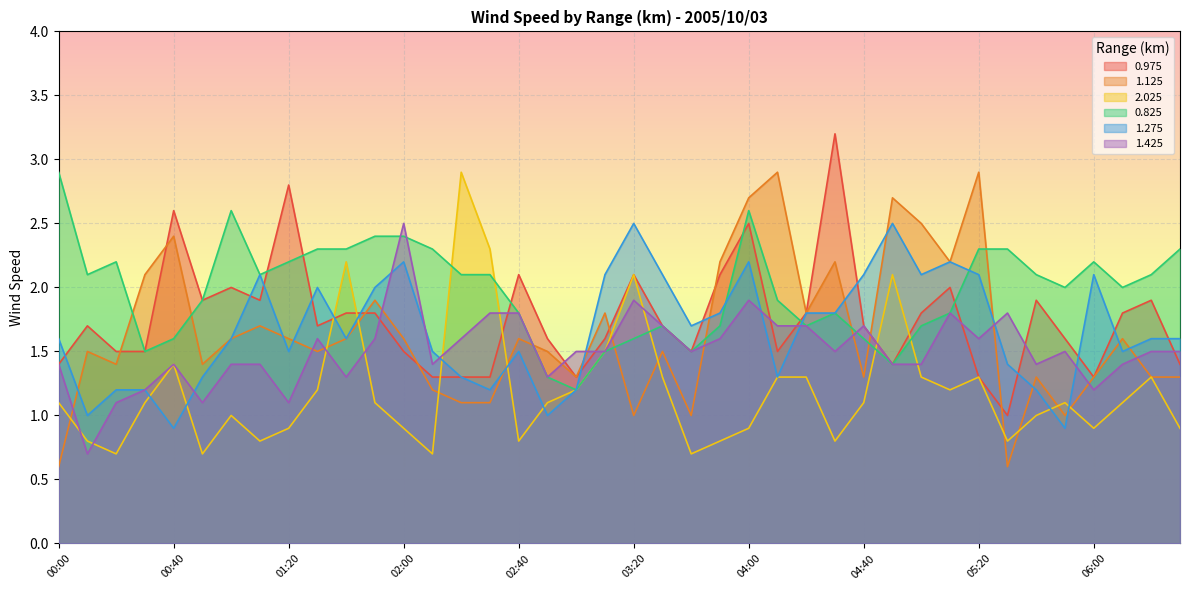

Reading right to left, what are all the values shown in this chart?

0.975: 1.4	1.9	1.8	1.3	1.6	1.9	1.0	1.3	2.0	1.8	1.4	1.7	3.2	1.8	1.5	2.5	2.1	1.5	1.7	2.1	1.6	1.3	1.6	2.1	1.3	1.3	1.3	1.5	1.8	1.8	1.7	2.8	1.9	2.0	1.9	2.6	1.5	1.5	1.7	1.4
1.125: 1.3	1.3	1.6	1.3	1.0	1.3	0.6	2.9	2.2	2.5	2.7	1.3	2.2	1.8	2.9	2.7	2.2	1.0	1.5	1.0	1.8	1.3	1.5	1.6	1.1	1.1	1.2	1.6	1.9	1.6	1.5	1.6	1.7	1.6	1.4	2.4	2.1	1.4	1.5	0.6
2.025: 0.9	1.3	1.1	0.9	1.1	1.0	0.8	1.3	1.2	1.3	2.1	1.1	0.8	1.3	1.3	0.9	0.8	0.7	1.3	2.1	1.5	1.2	1.1	0.8	2.3	2.9	0.7	0.9	1.1	2.2	1.2	0.9	0.8	1.0	0.7	1.4	1.1	0.7	0.8	1.1
0.825: 2.3	2.1	2.0	2.2	2.0	2.1	2.3	2.3	1.8	1.7	1.4	1.6	1.8	1.7	1.9	2.6	1.7	1.5	1.7	1.6	1.5	1.2	1.3	1.8	2.1	2.1	2.3	2.4	2.4	2.3	2.3	2.2	2.1	2.6	1.9	1.6	1.5	2.2	2.1	2.9
1.275: 1.6	1.6	1.5	2.1	0.9	1.2	1.4	2.1	2.2	2.1	2.5	2.1	1.8	1.8	1.3	2.2	1.8	1.7	2.1	2.5	2.1	1.2	1.0	1.5	1.2	1.3	1.5	2.2	2.0	1.6	2.0	1.5	2.1	1.6	1.3	0.9	1.2	1.2	1.0	1.6
1.425: 1.5	1.5	1.4	1.2	1.5	1.4	1.8	1.6	1.8	1.4	1.4	1.7	1.5	1.7	1.7	1.9	1.6	1.5	1.7	1.9	1.5	1.5	1.3	1.8	1.8	1.6	1.4	2.5	1.6	1.3	1.6	1.1	1.4	1.4	1.1	1.4	1.2	1.1	0.7	1.4